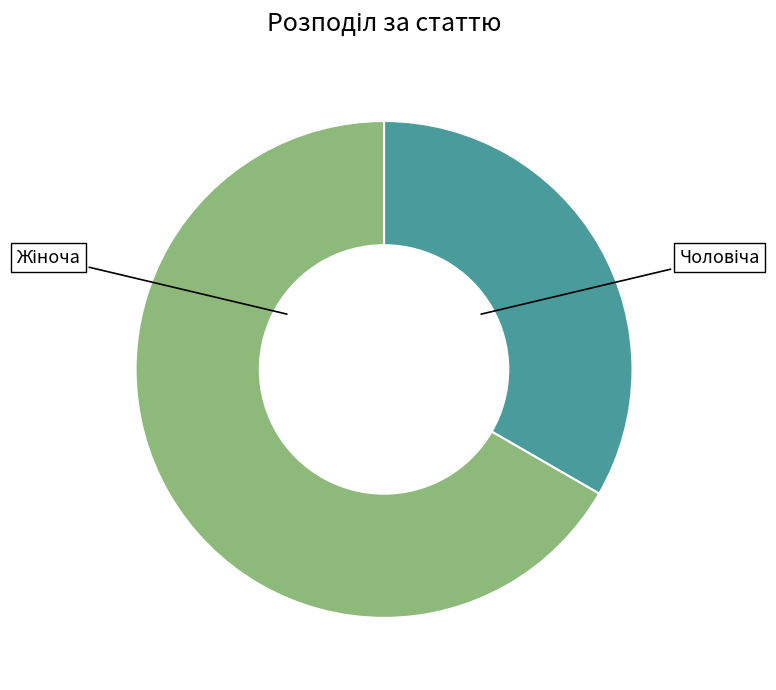

What is the ratio of the value at Жіноча to the value at Чоловіча?

2.0